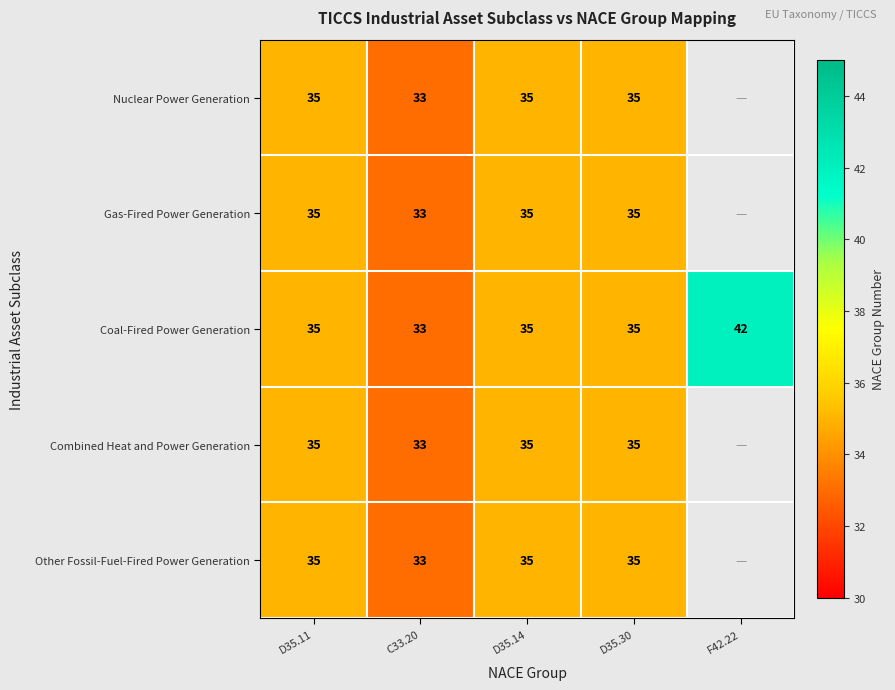

What is the highest value of the Coal-Fired Power Generation series?

42